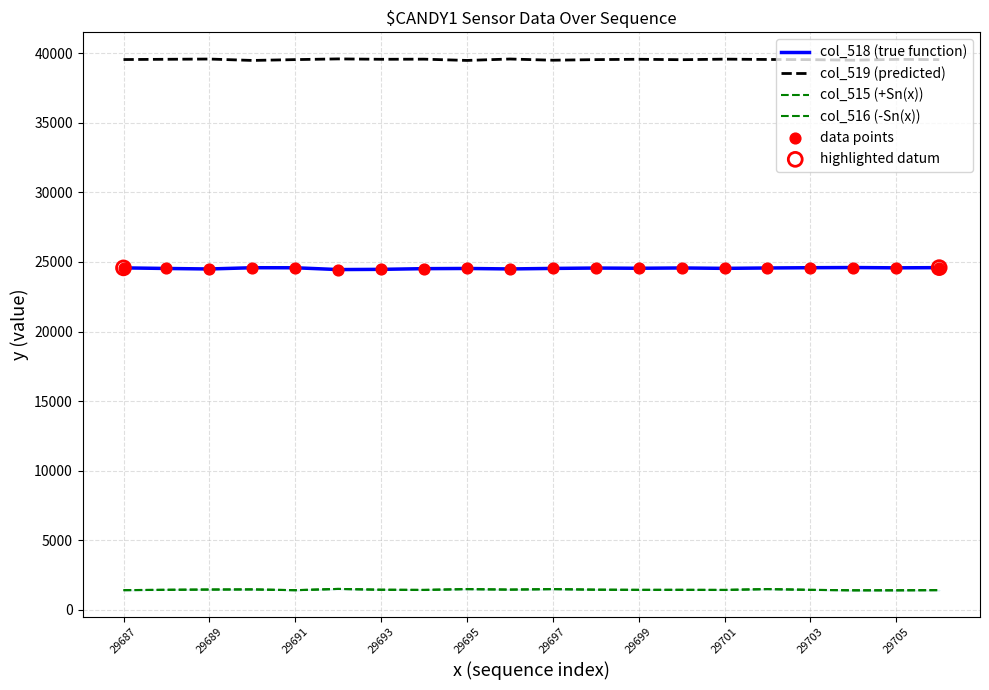

At which category is the sum across all series the highest?

29702